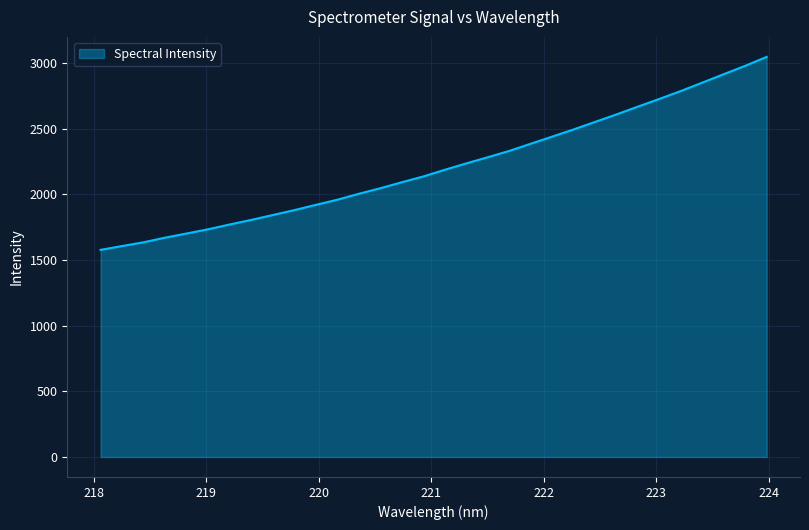

What is the maximum value shown in the chart?

3045.8